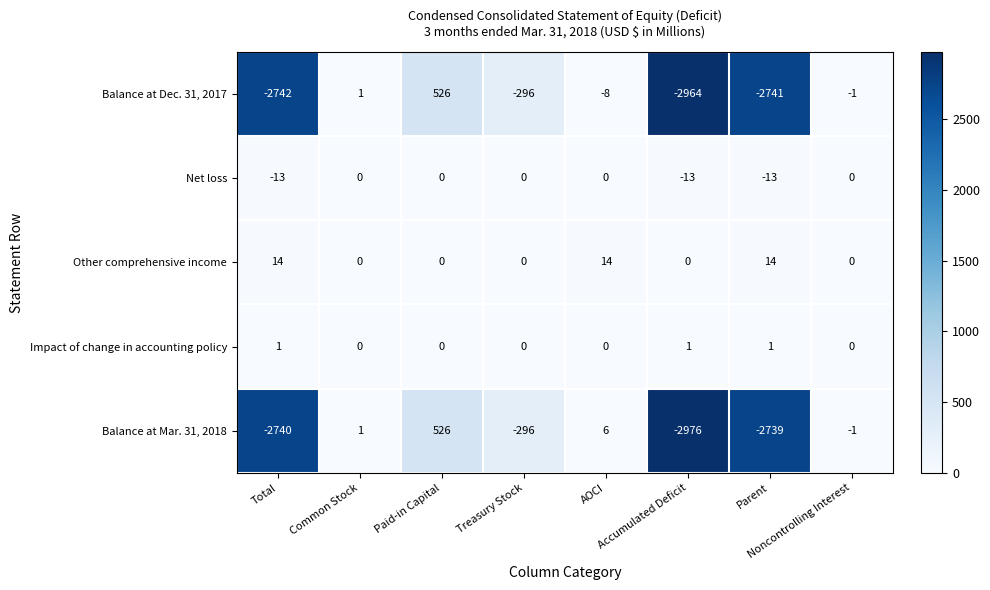

What is the sum of all Impact of change in accounting policy values?

3